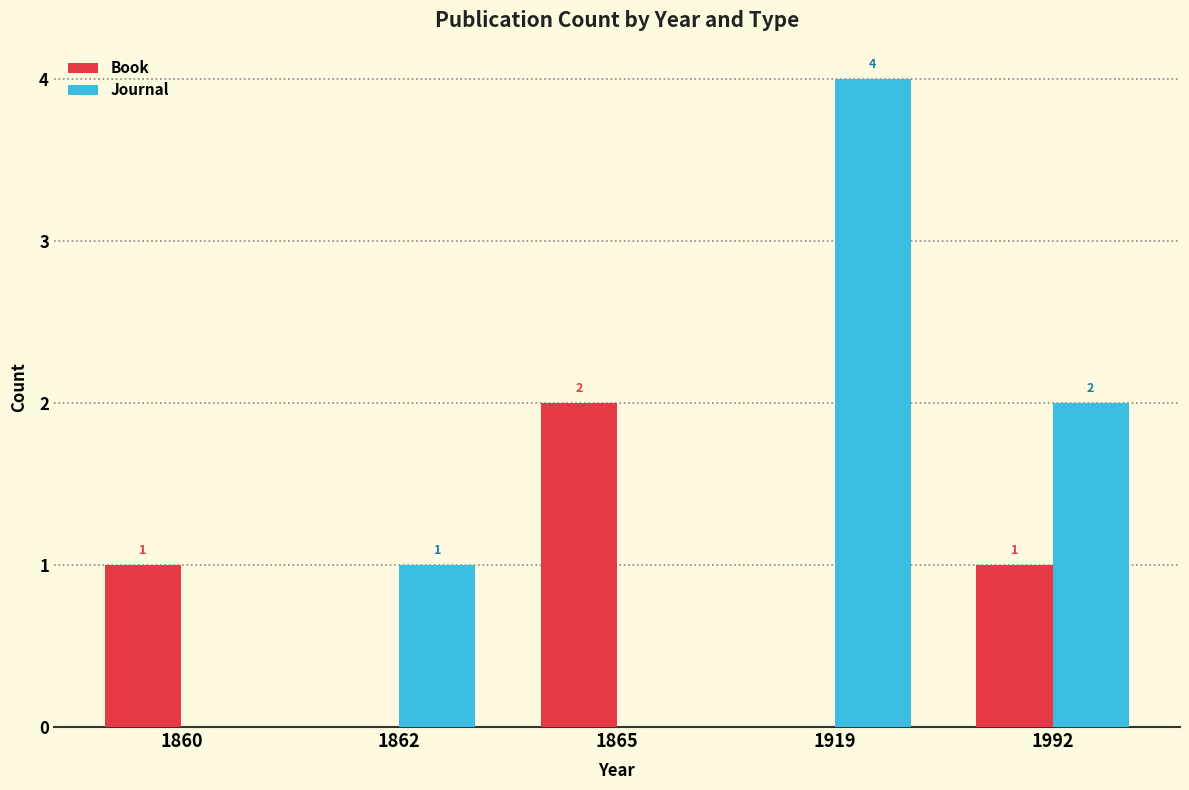

Reading right to left, list all the values displayed in this chart.

Book: 1992=1	1919=0	1865=2	1862=0	1860=1
Journal: 1992=2	1919=4	1865=0	1862=1	1860=0